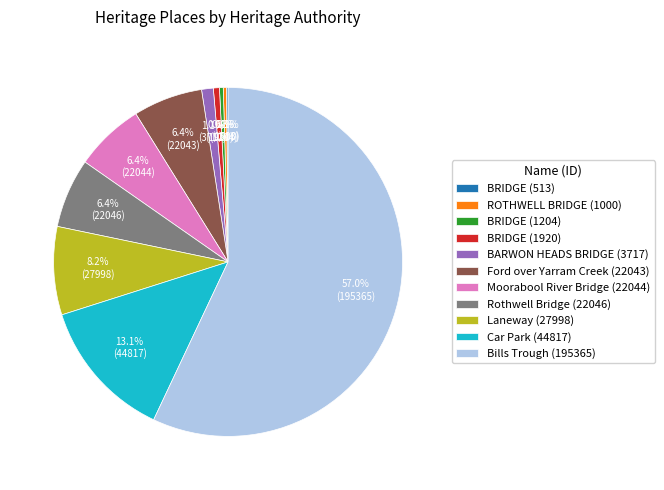

To the nearest percent, what is the average slice percentage?

9%